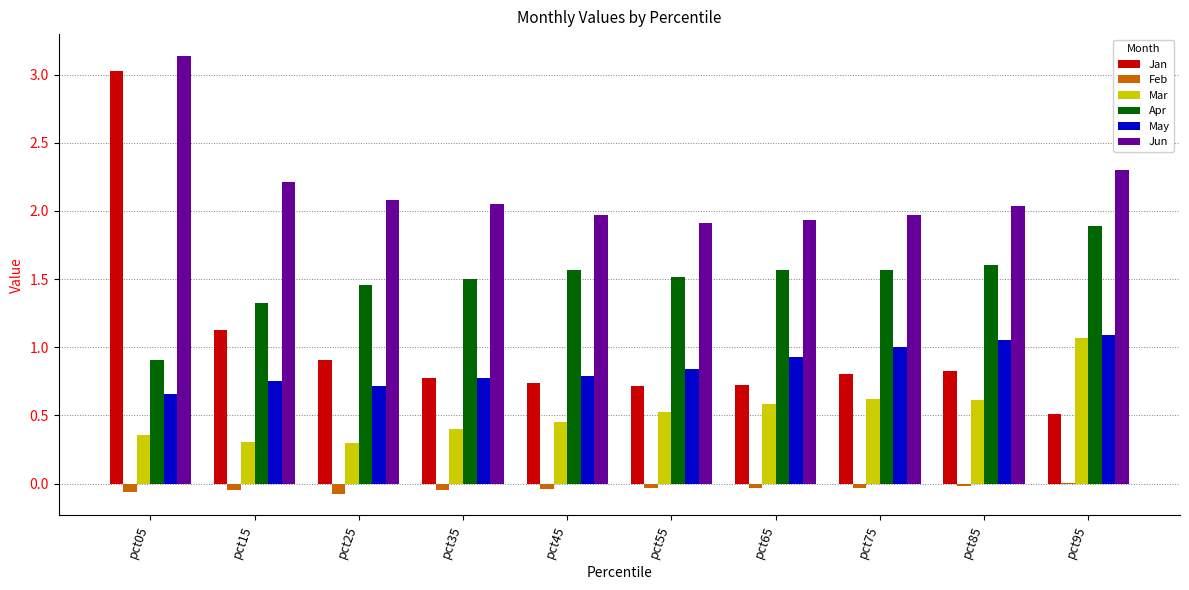

The Mar series shows 1.1 at pct95. True or false?

True